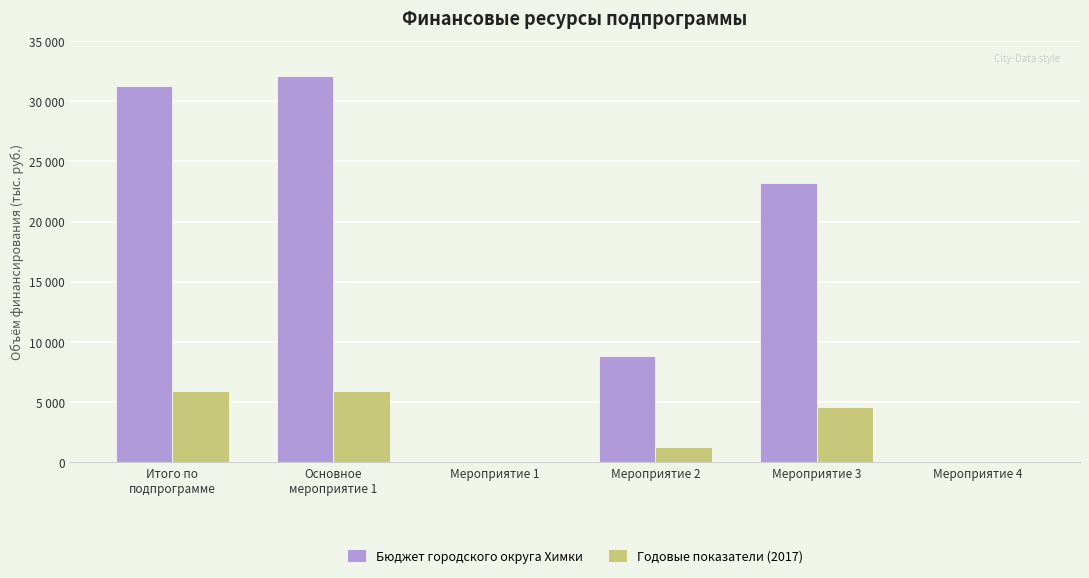

What are all the series names shown in the legend?

Бюджет городского округа Химки, Годовые показатели (2017)